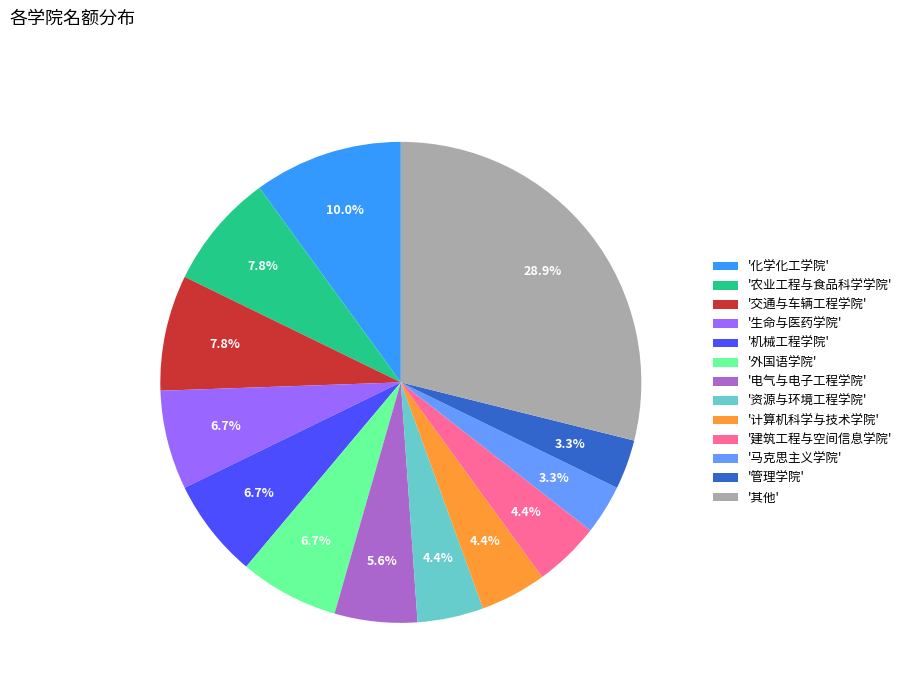

Which category has the biggest portion of the pie?

'其他'